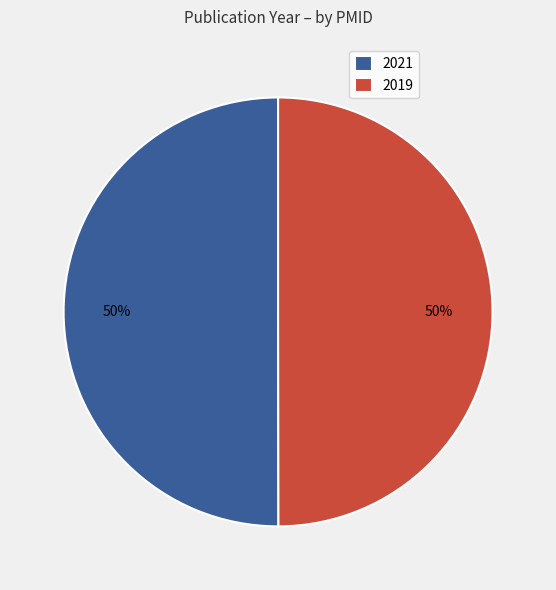

What percentage is the 2021 slice, to the nearest percent?

50%